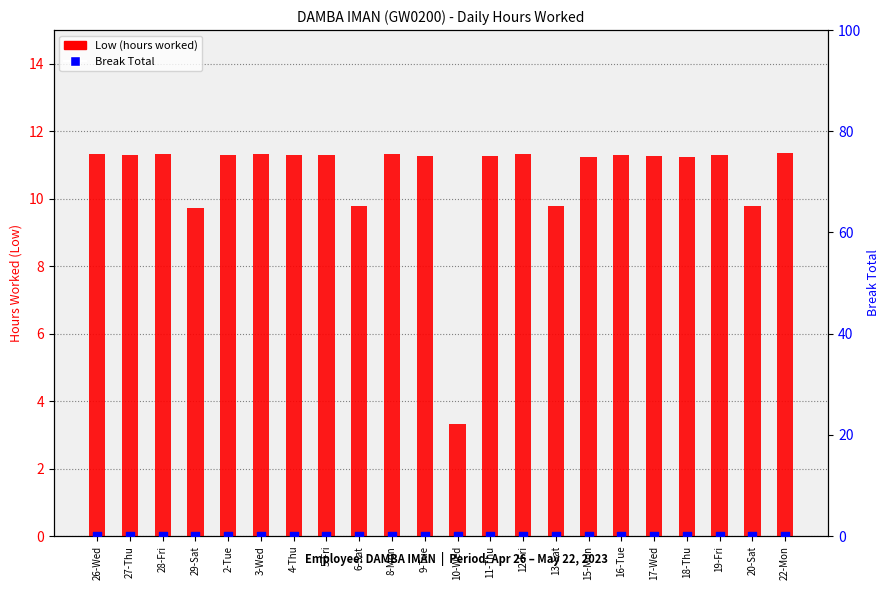

Is the value of Break Total at 10-Wed greater than the value of Low (hours worked) at 29-Sat?

No